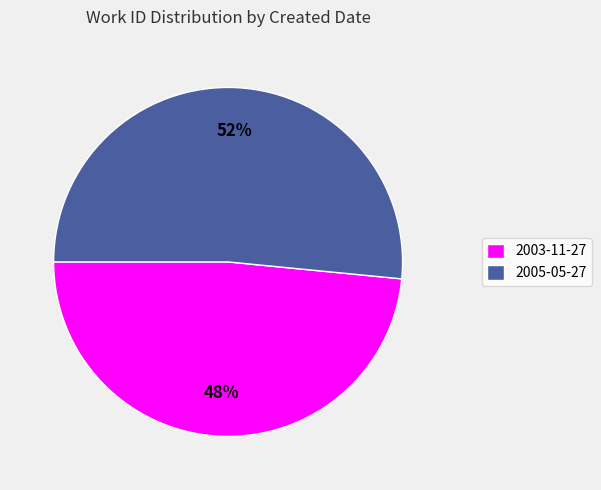

Is it true that 2003-11-27 is 37% of the pie?

False